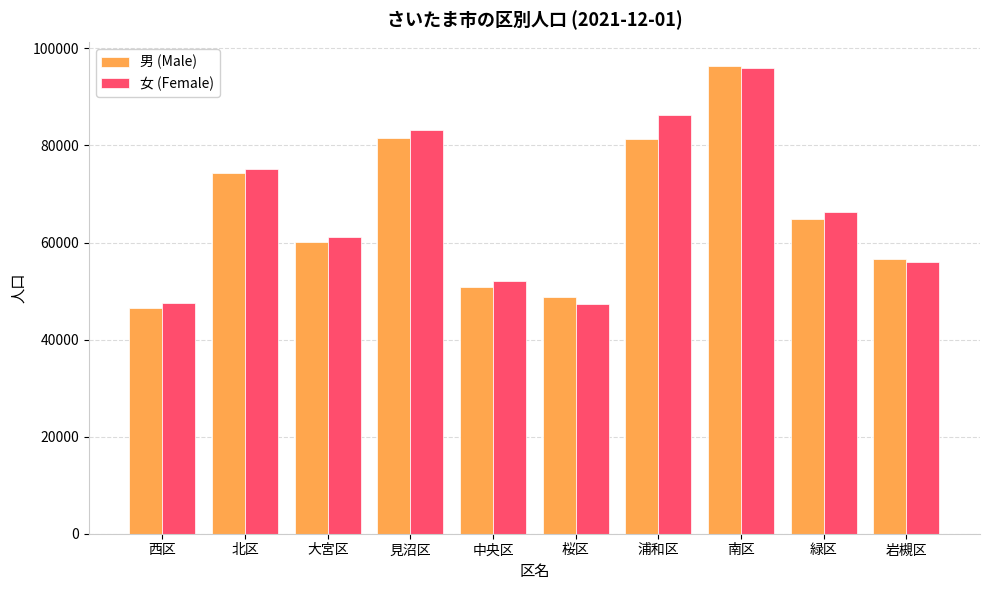

What is the difference between the 女 (Female) values at 緑区 and 岩槻区?

10471